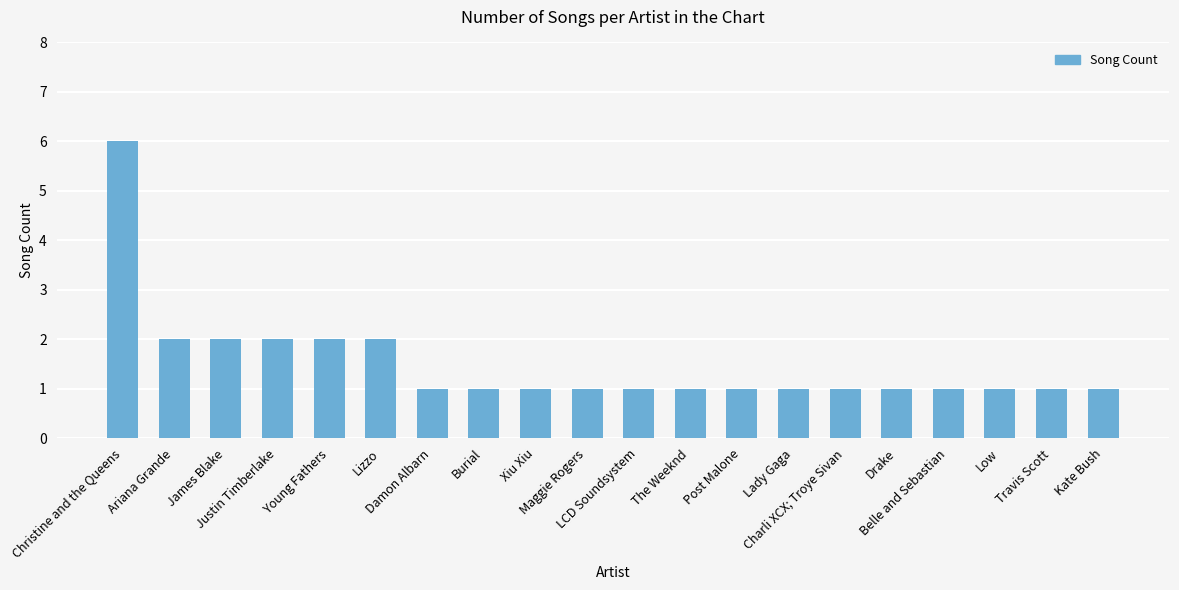

What is the label of the 11th bar from the left?

LCD Soundsystem